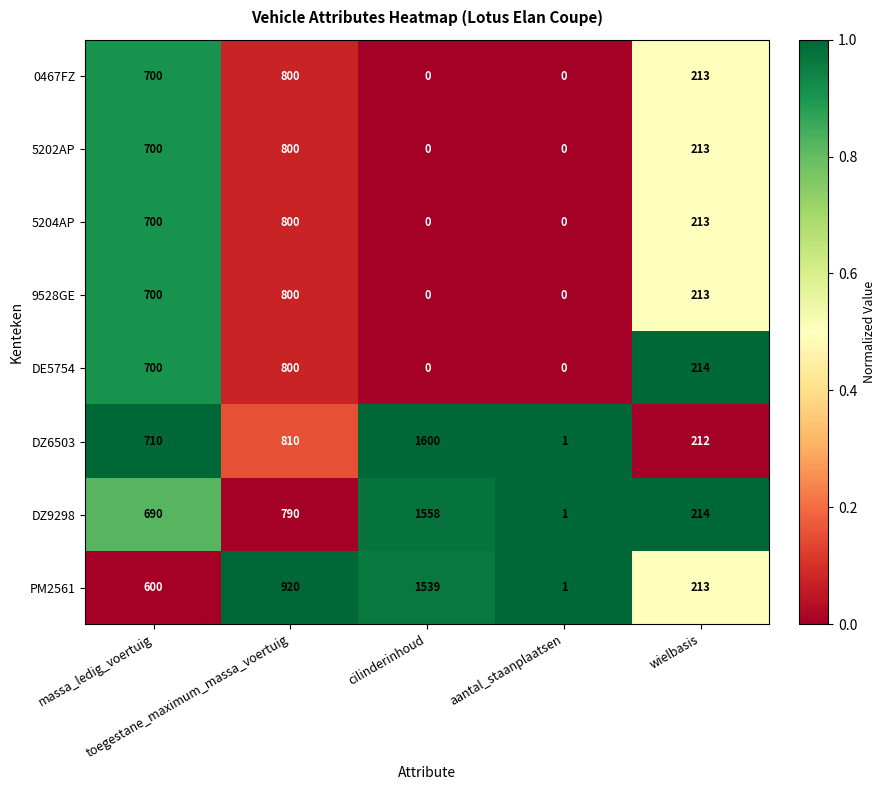

How many PM2561 values are between 213 and 920?

3